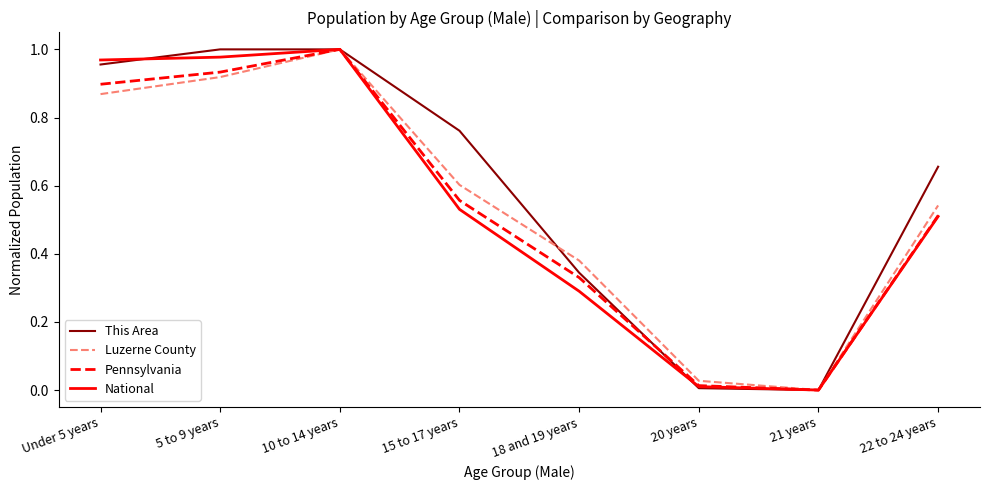

How many lines are shown in the chart?

4